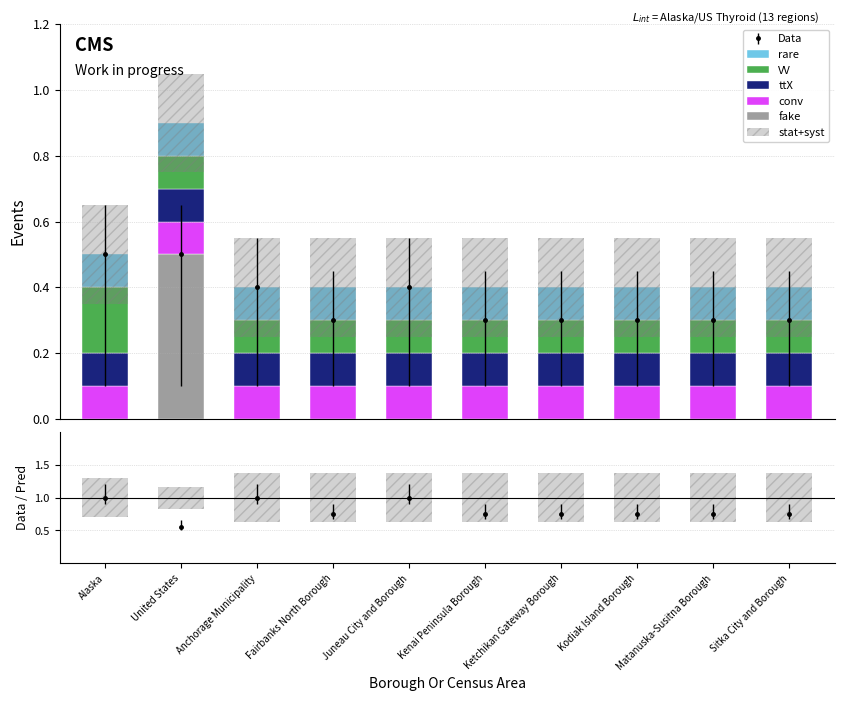

True or false: rare has a value of 0.2 at Kodiak Island Borough.

False